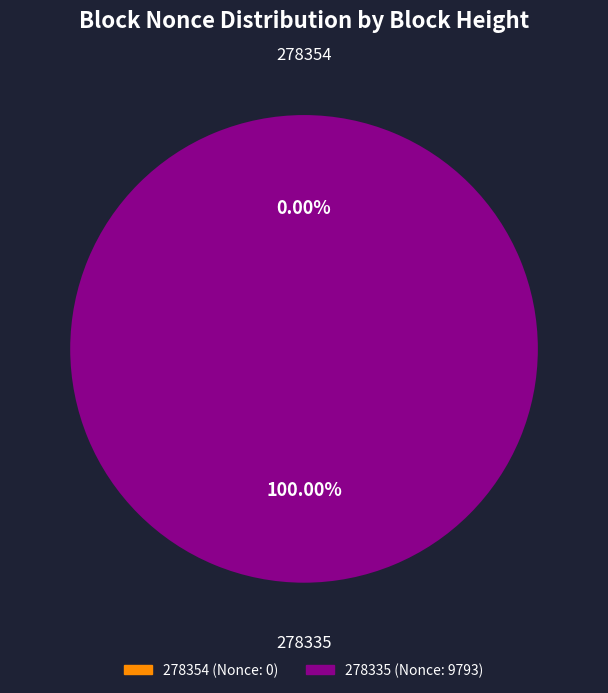

Which slice represents more than half of the pie?

278335